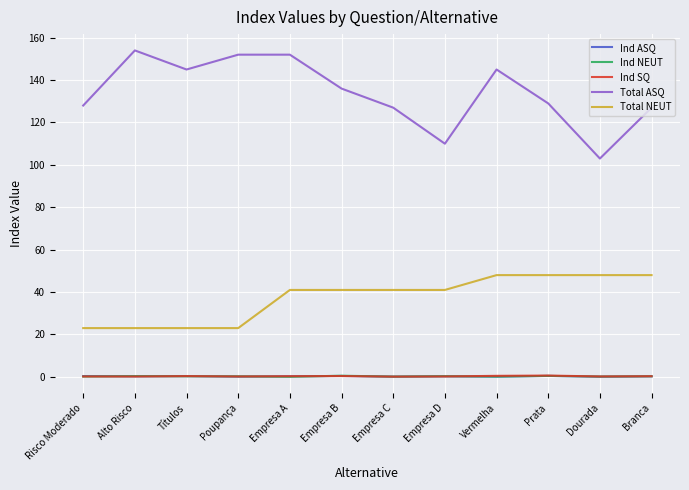

What is the maximum value shown in the chart?

154.0